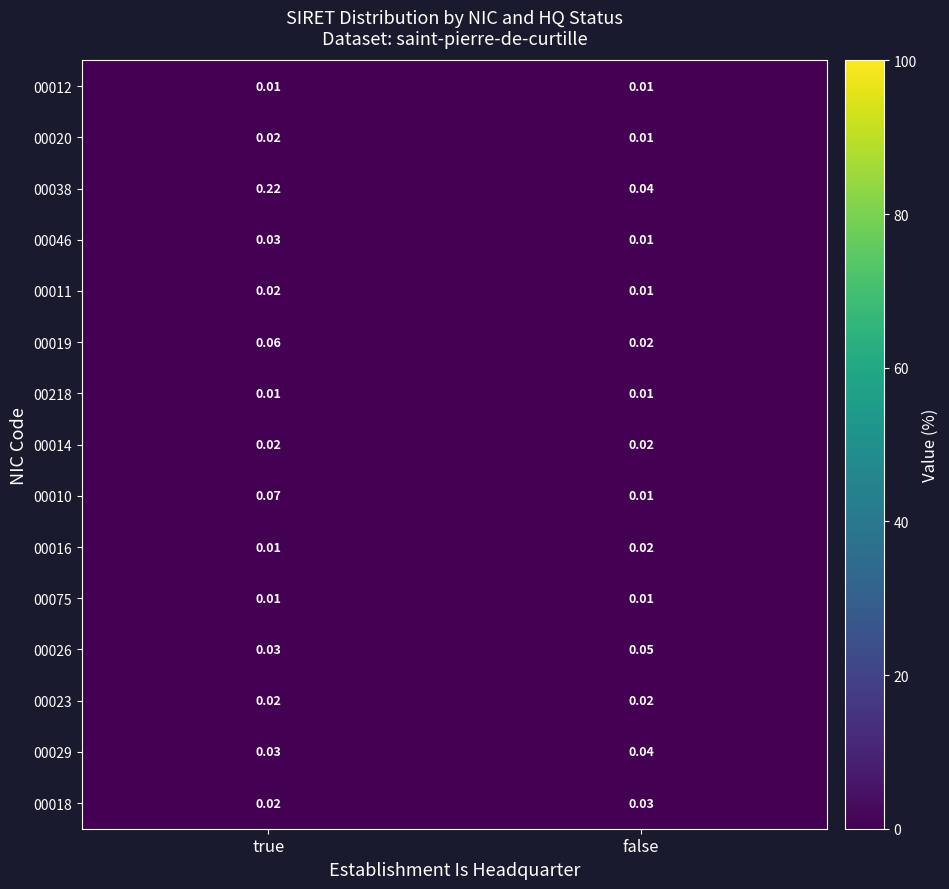

Where is 00020 nearest to the value 0?

false